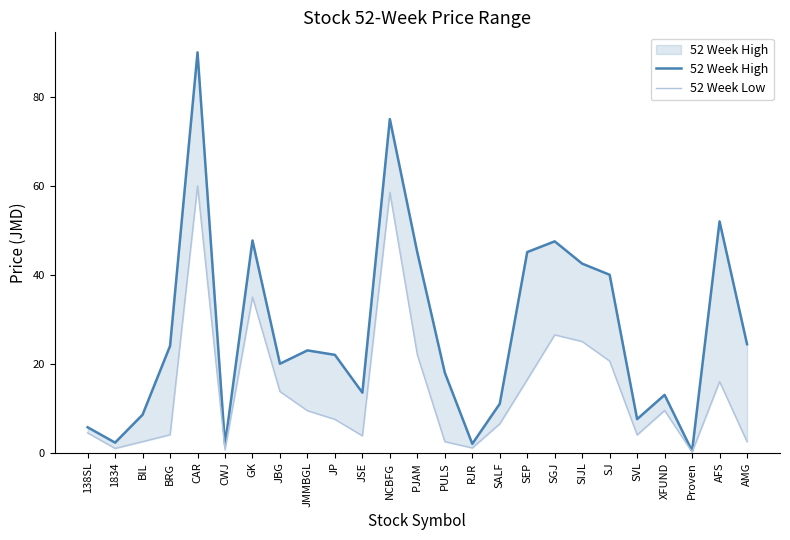

Count the number of data series in this chart.

2